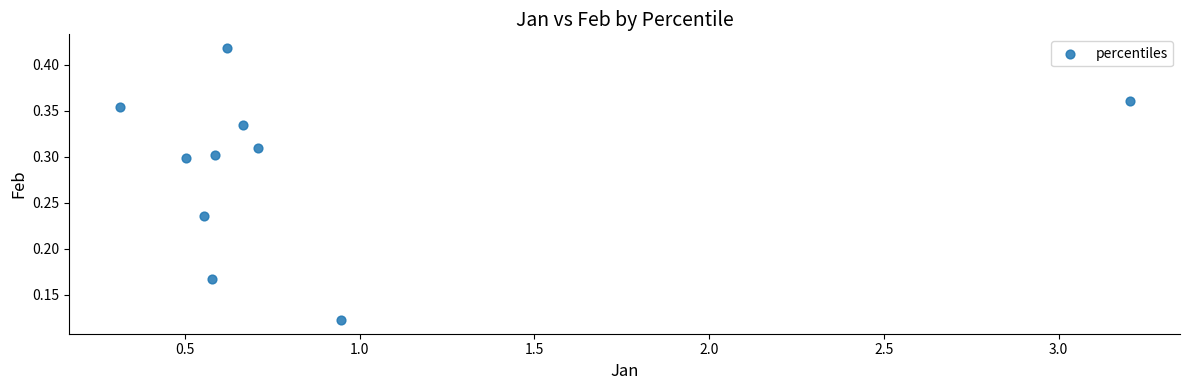

What is the average X value?

0.9